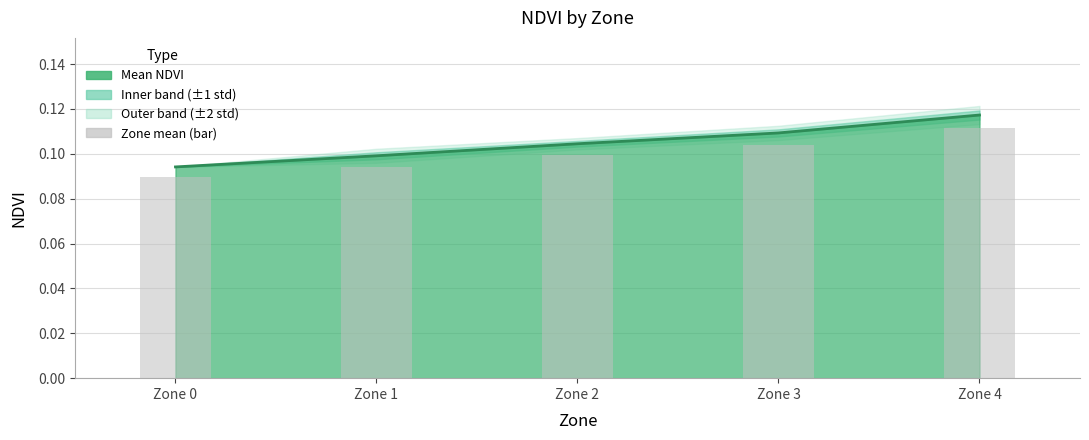

Count the number of categories in the chart.

5